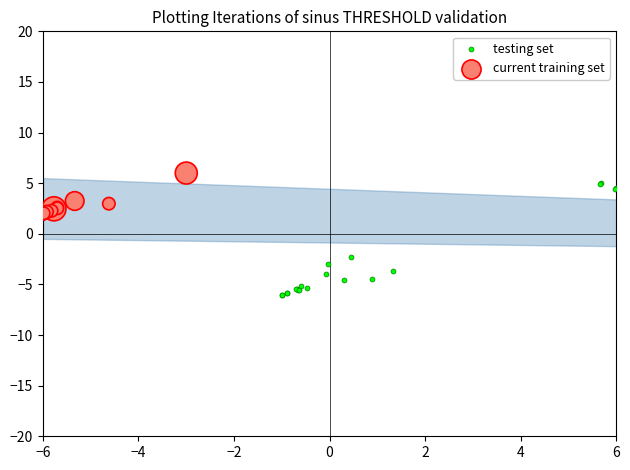

Which series has the widest spread of Y values?

testing set